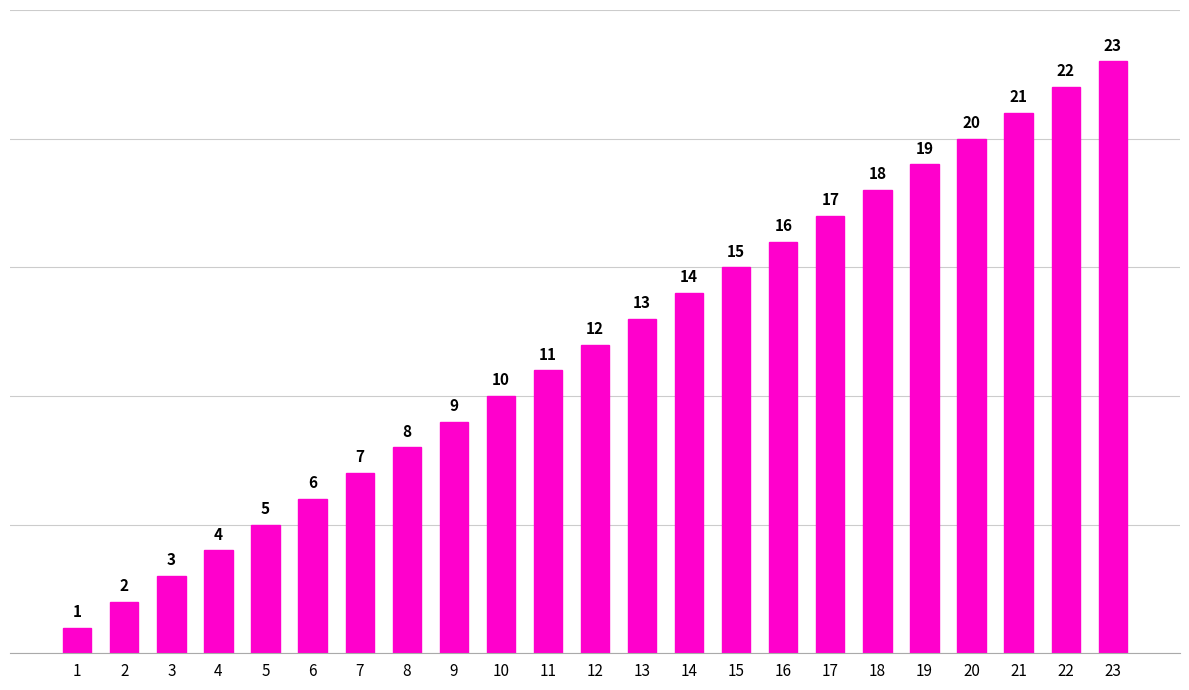

Rank the categories by value from highest to lowest.

23, 22, 21, 20, 19, 18, 17, 16, 15, 14, 13, 12, 11, 10, 9, 8, 7, 6, 5, 4, 3, 2, 1